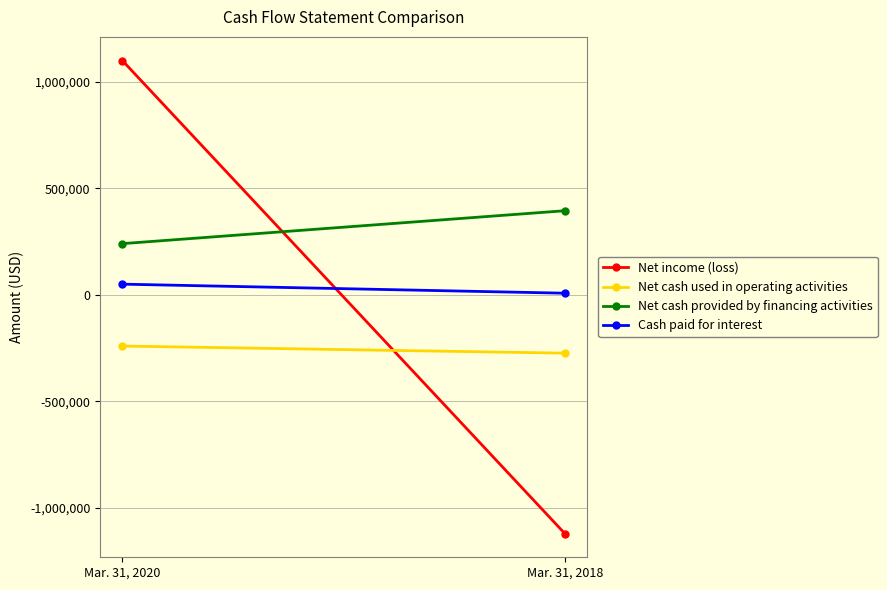

At how many categories does at least one series exceed 312458?

2